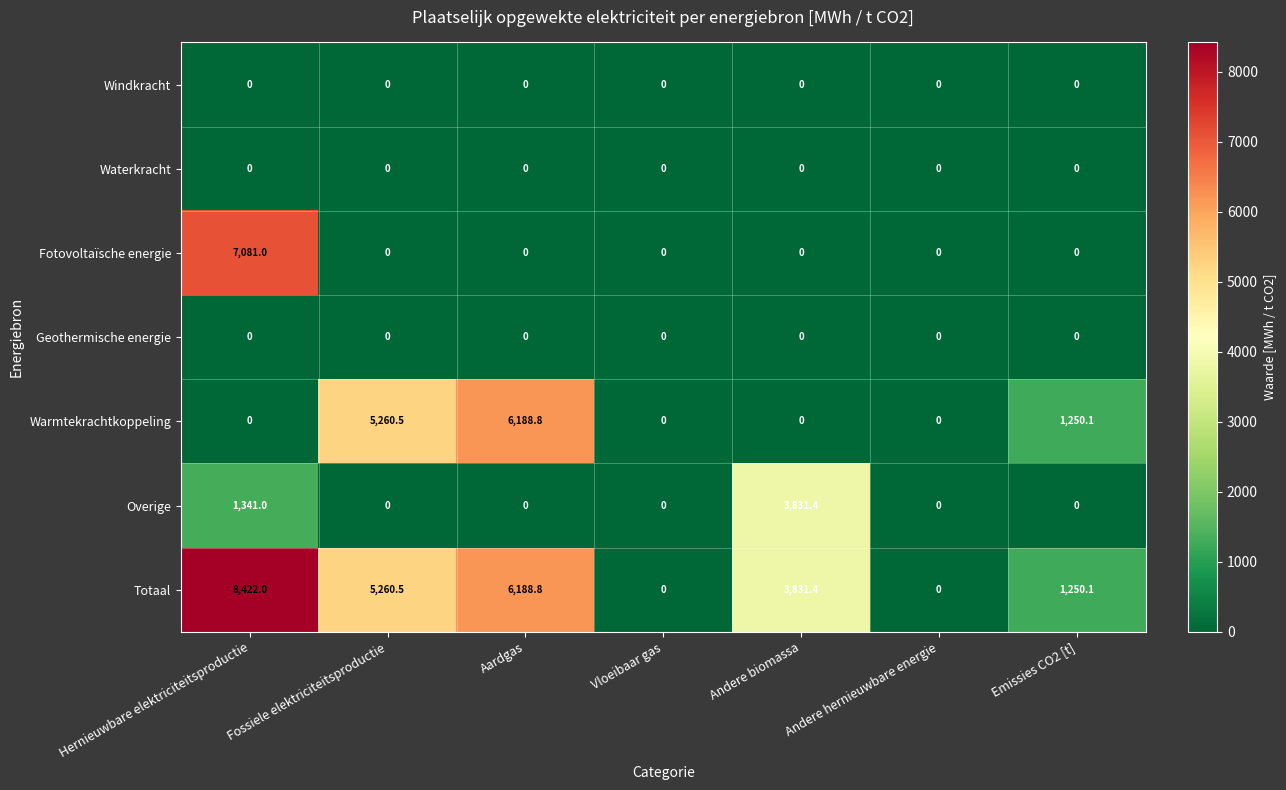

What is the average value of the Totaal series?

3564.7